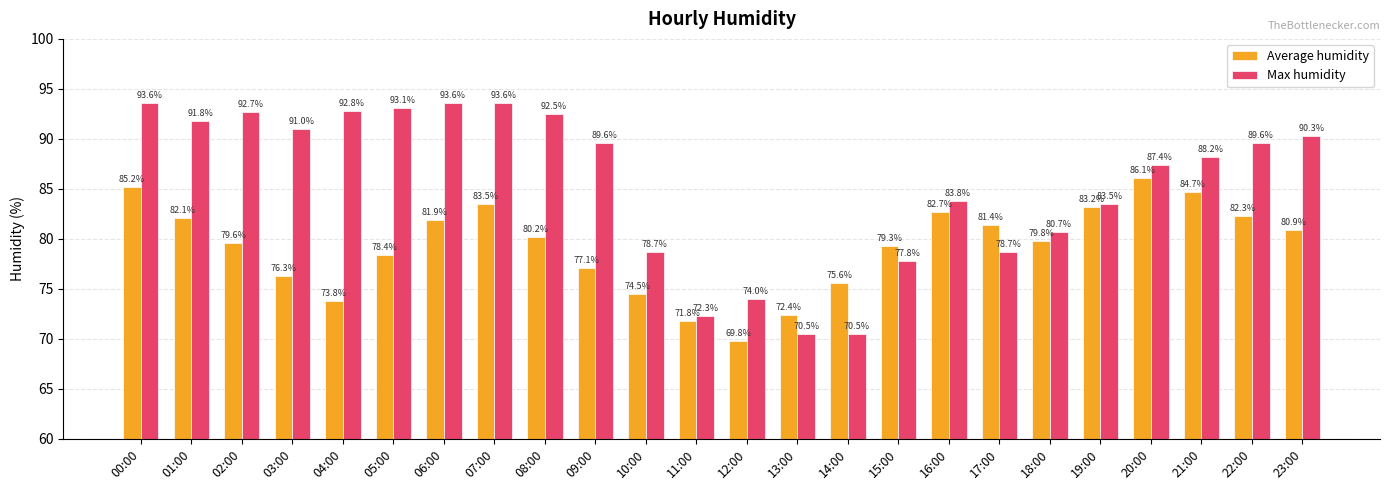

Is it true that Max humidity equals 51.4 at 12:00?

False